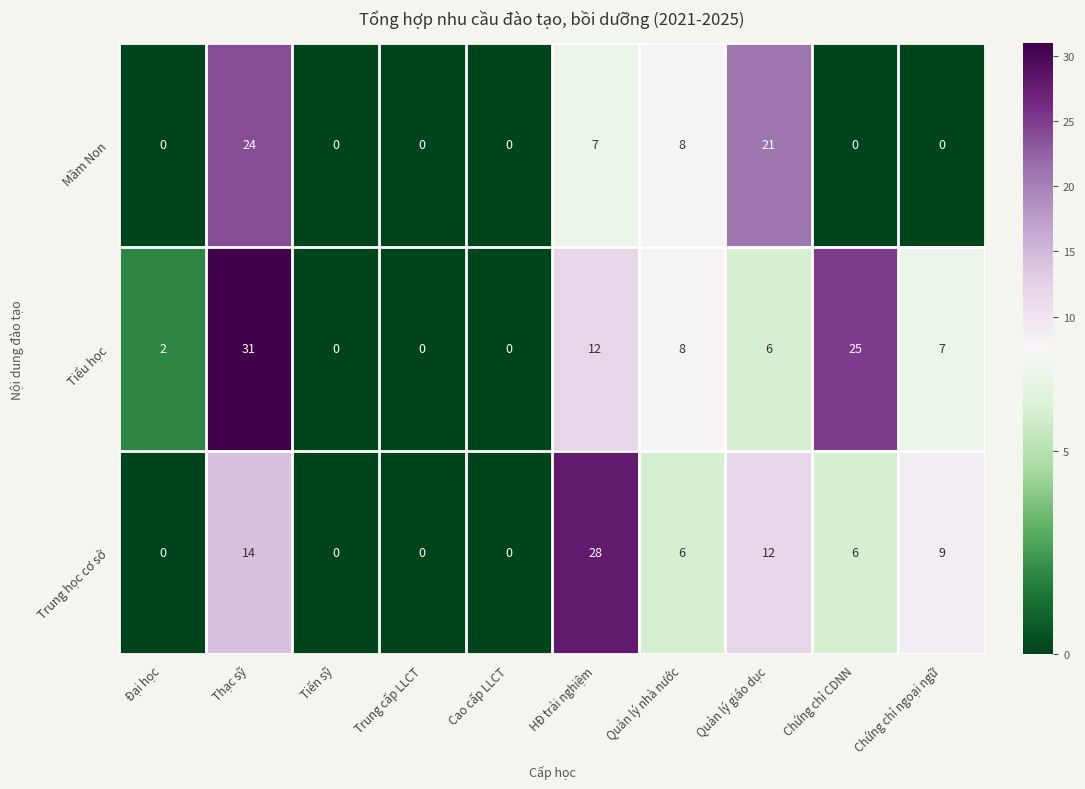

What is the sum of the Tiểu học values at Chứng chỉ ngoại ngữ and Đại học?

9